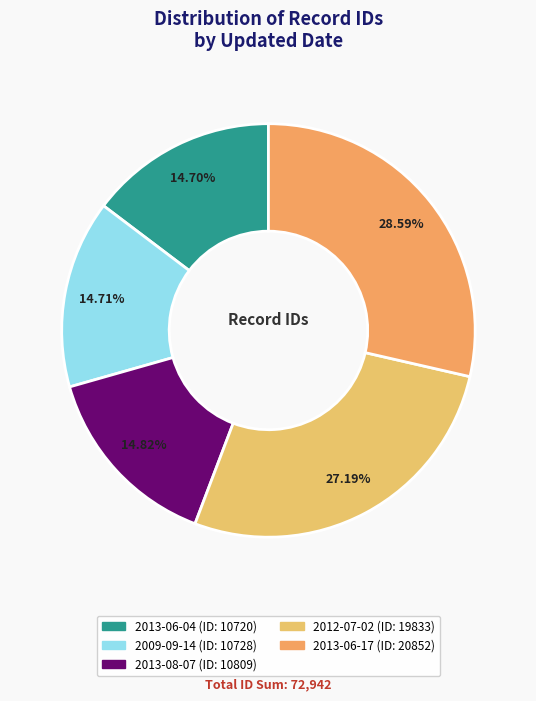

Is there any slice that represents more than half of the pie?

No